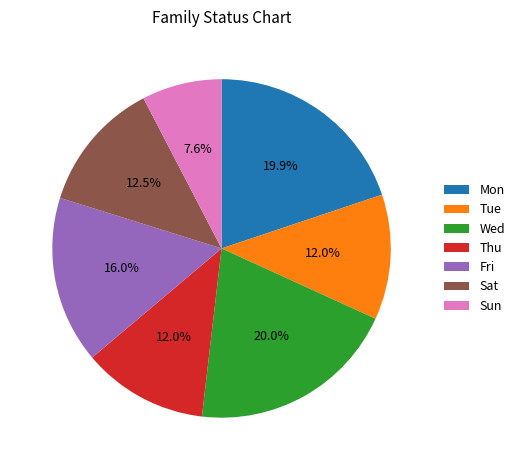

What is the smallest slice in the pie chart?

Sun